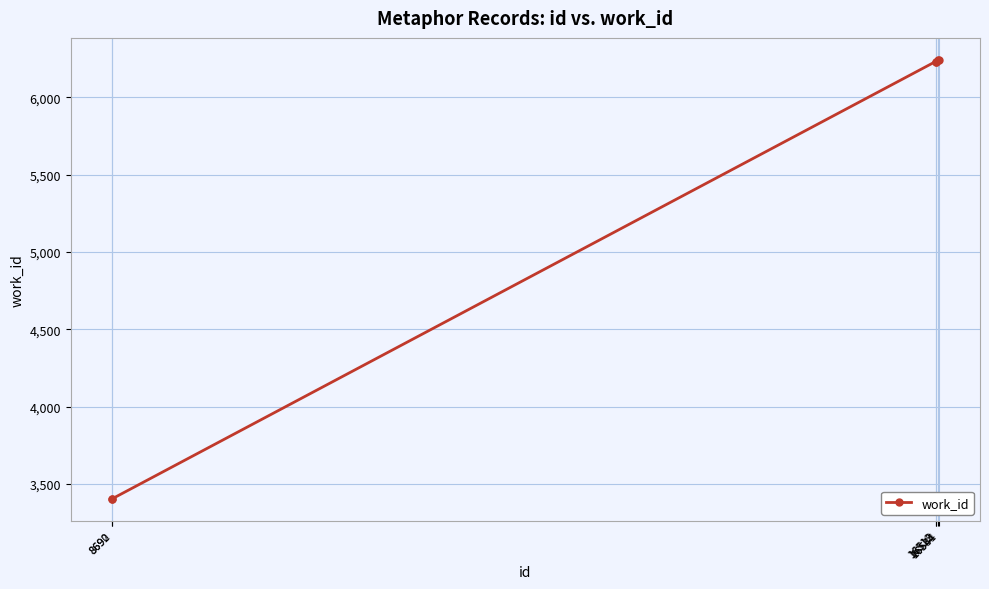

What is the value of the 5th point from the left?

6239